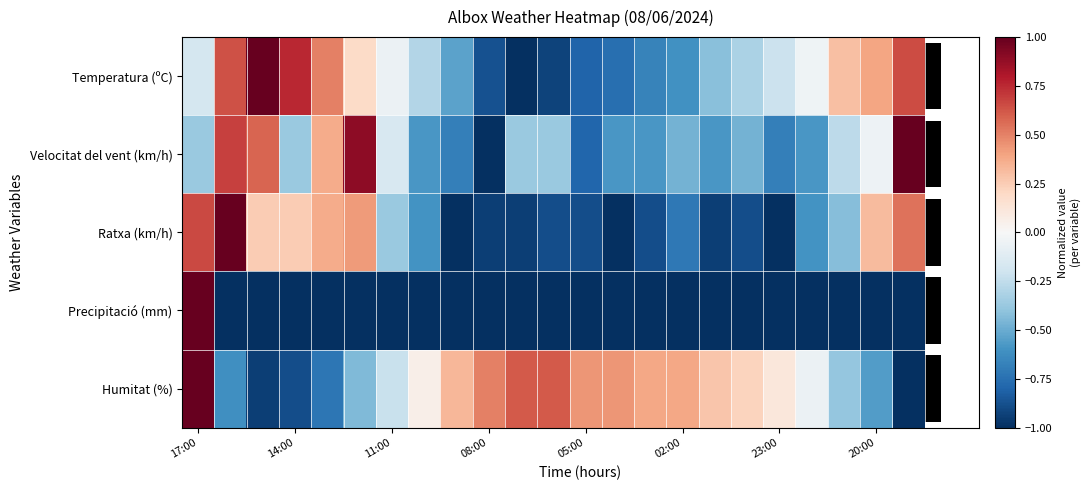

Which series has the largest total across all categories?

Humitat (%)